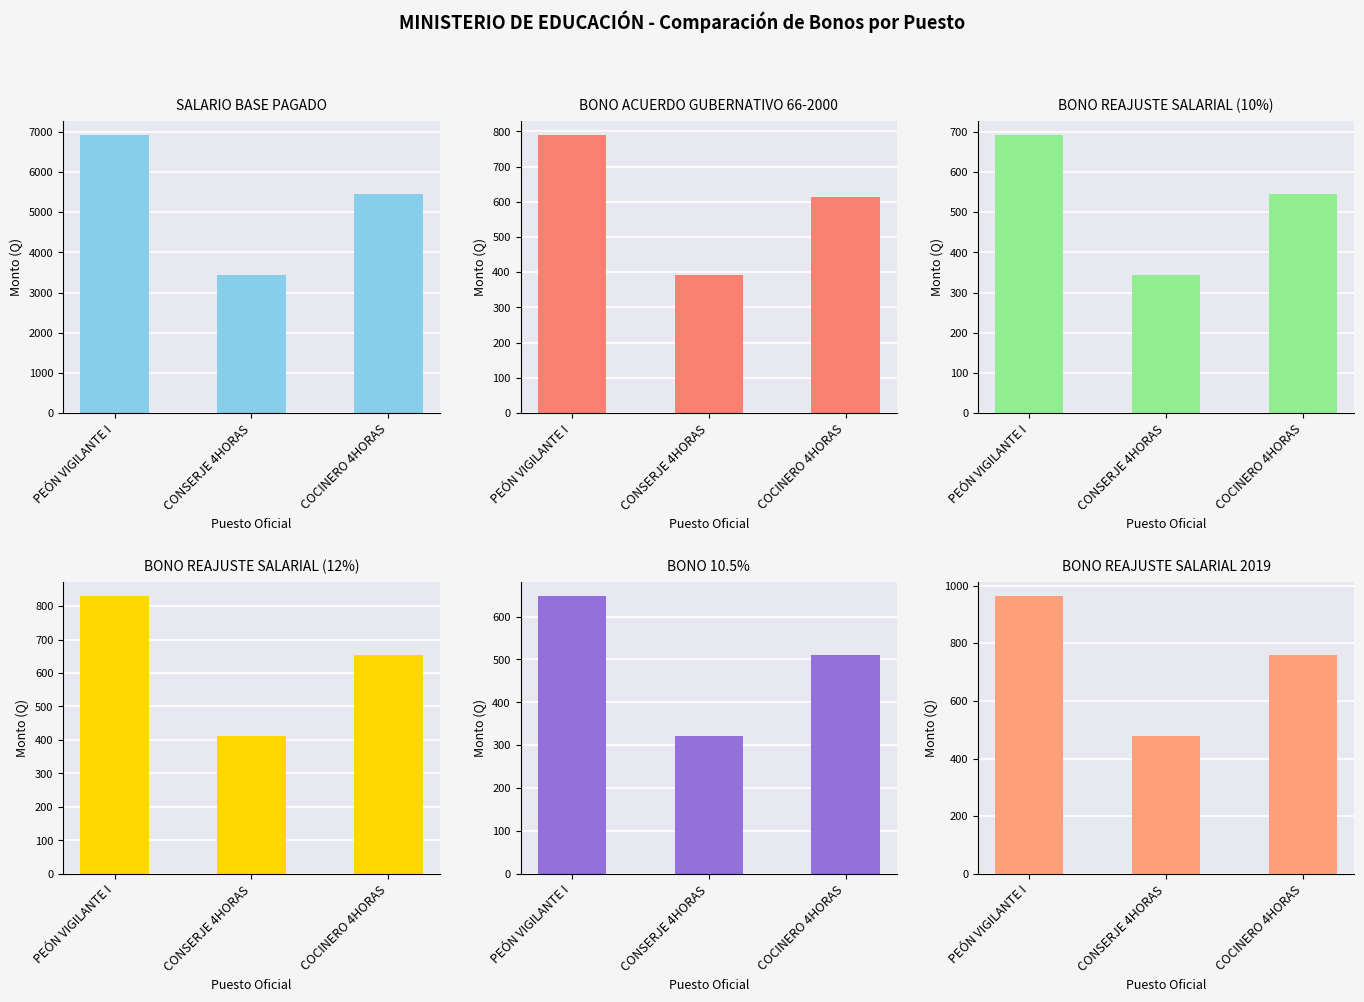

Rank the series by their maximum value, from lowest to highest.

BONO 10.5%, BONO REAJUSTE SALARIAL (10%), BONO ACUERDO GUBERNATIVO 66-2000, BONO REAJUSTE SALARIAL (12%), BONO REAJUSTE SALARIAL 2019, SALARIO BASE PAGADO